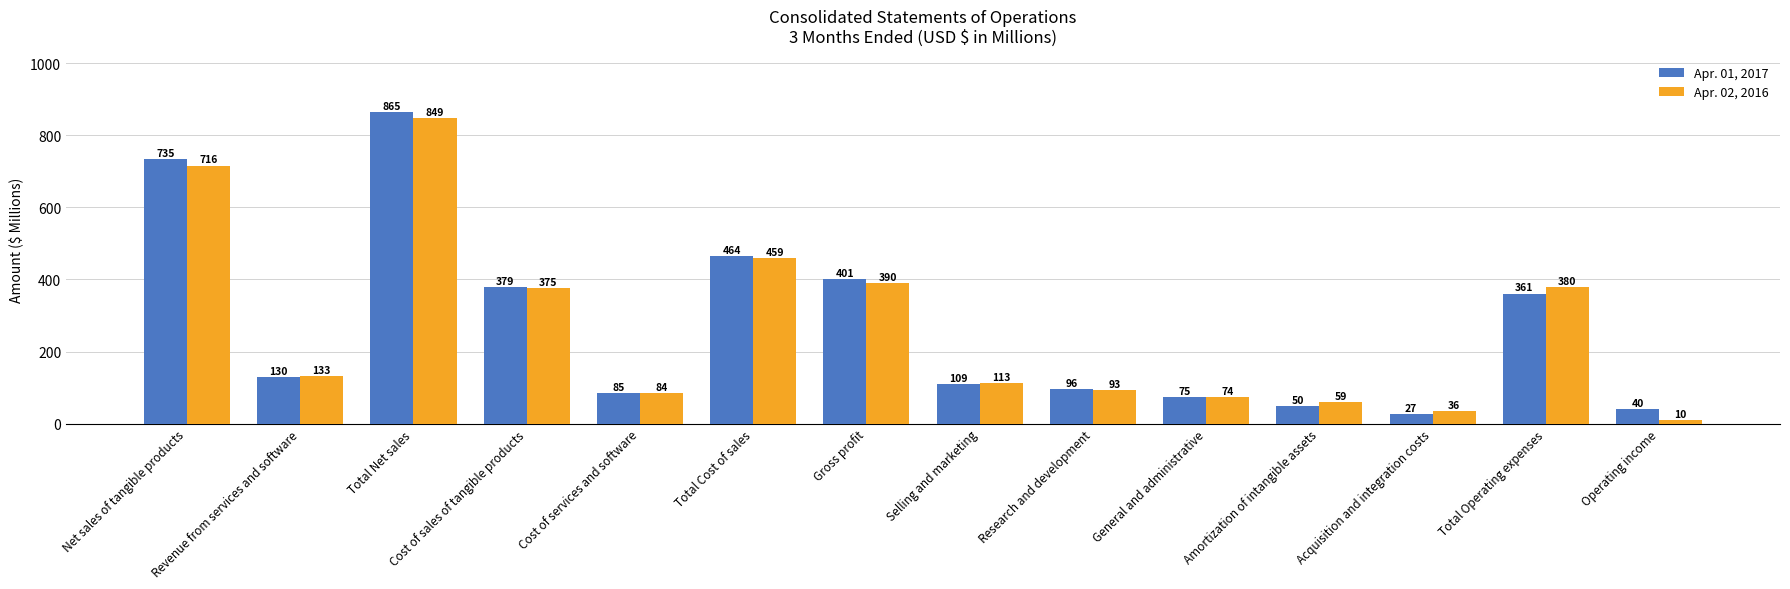

What is the highest value of the Apr. 01, 2017 series?

865